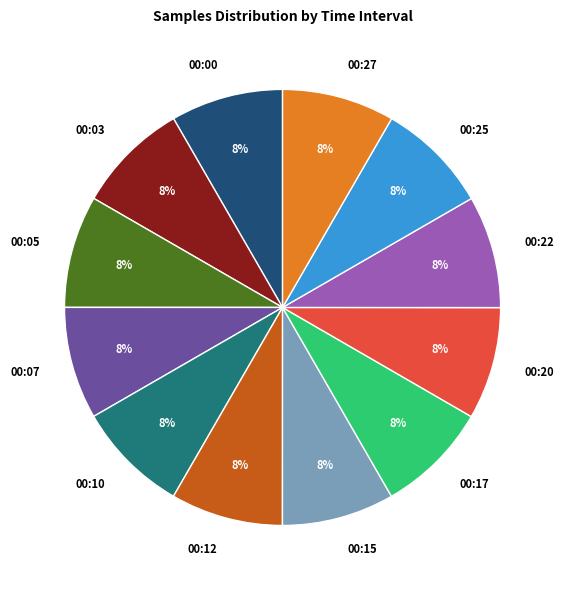

The 00:12 slice represents 15% of the pie. True or false?

False